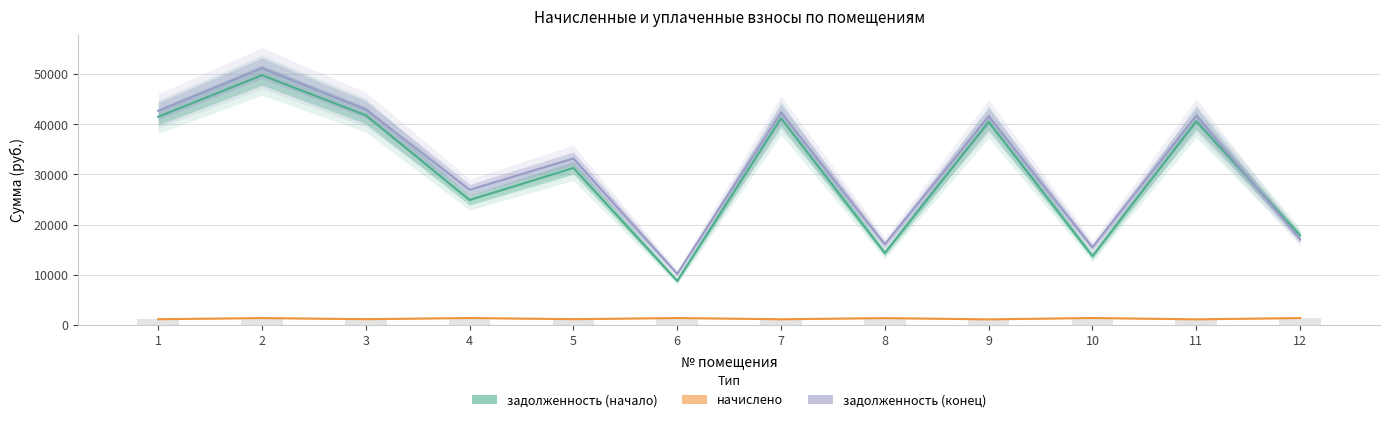

What is the difference between the maximum and minimum values in the задолженность (конец) series?

40975.6